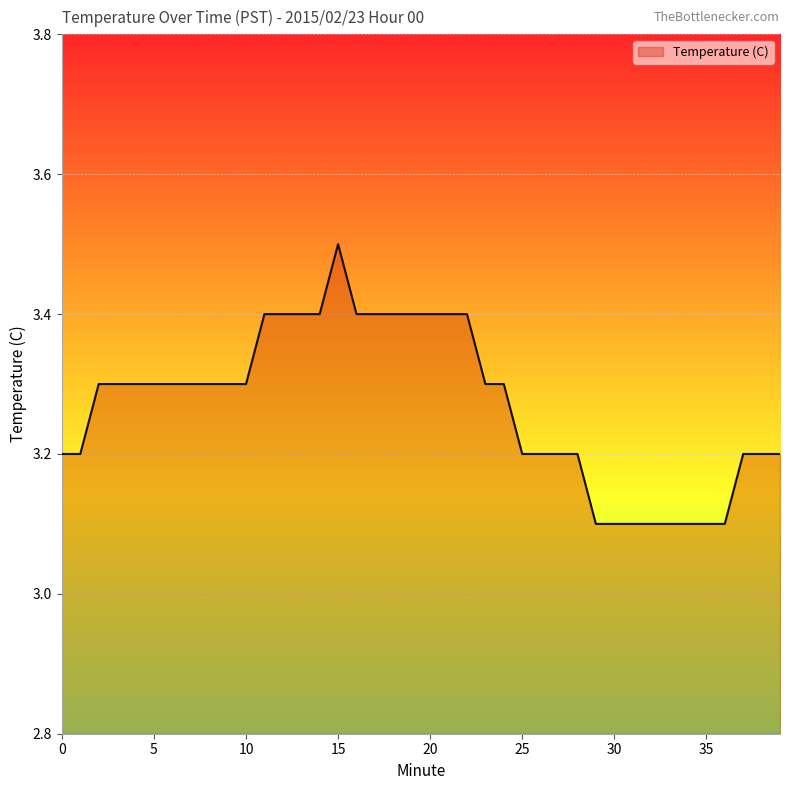

What is the difference between the maximum and minimum values?

0.4